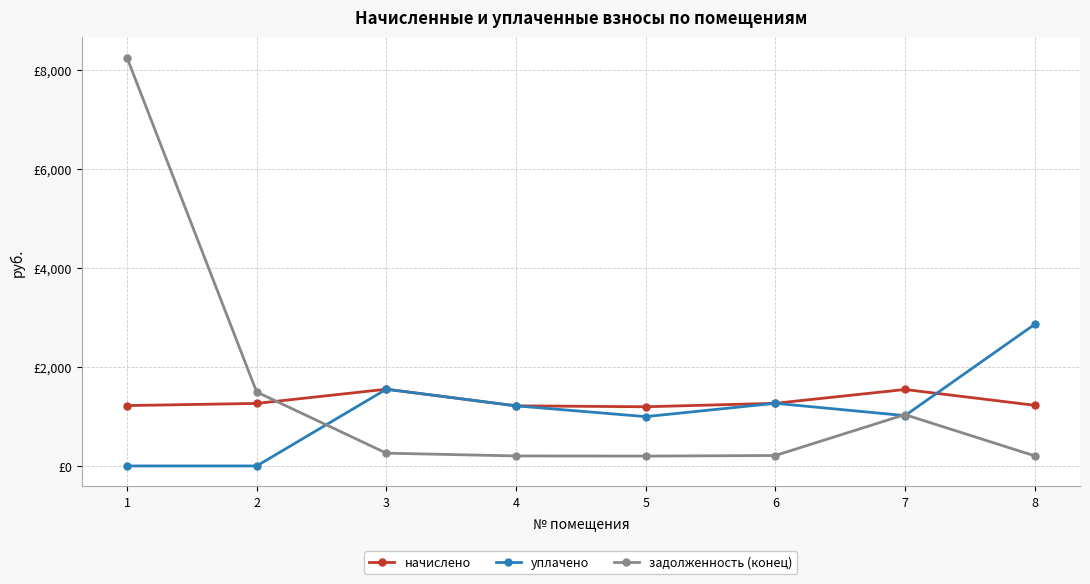

Is this an area chart (filled region under the line)?

No